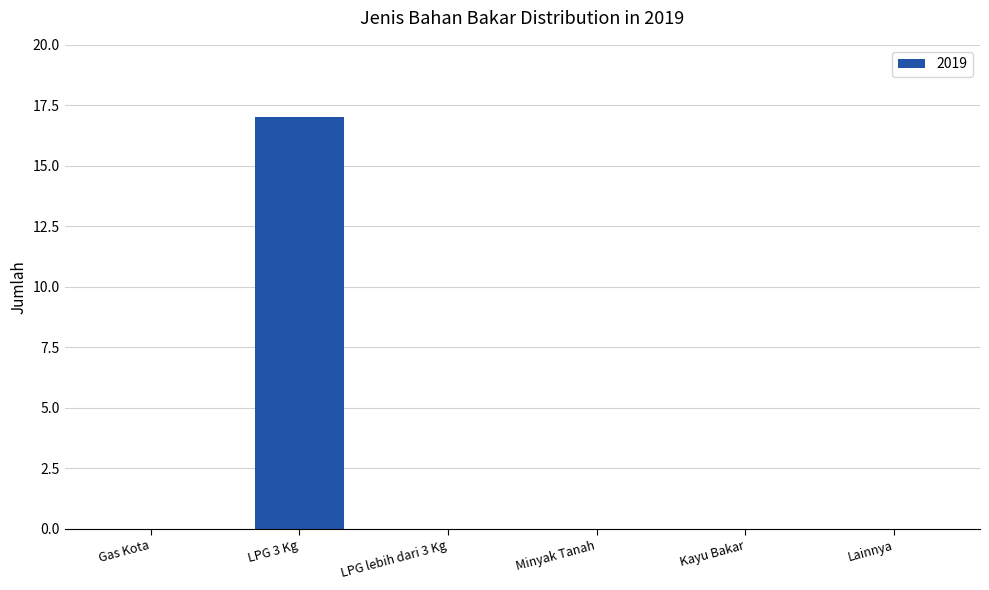

The chart shows a value of 7 at Lainnya. True or false?

False